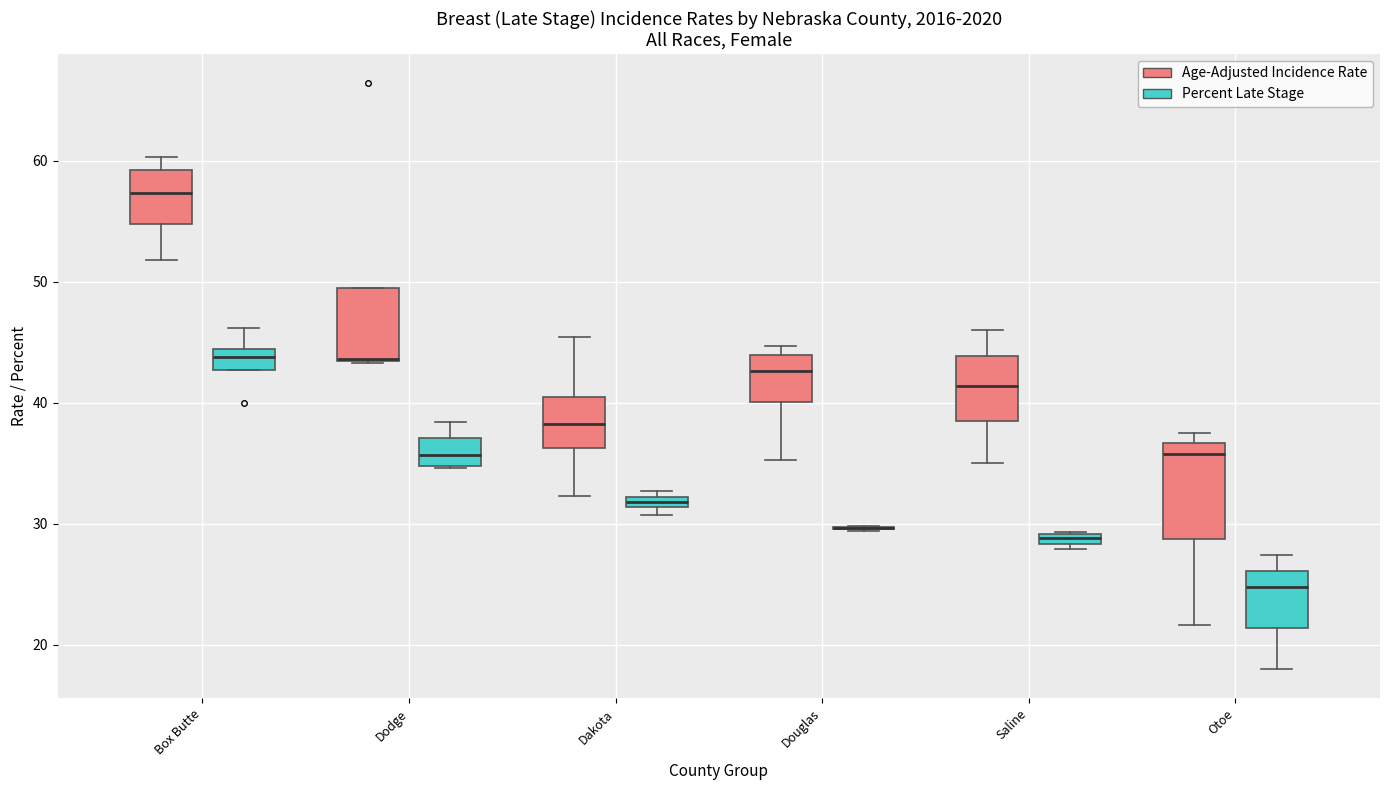

Comparing the boxes themselves (not the whiskers), which one is the tallest?

Otoe (Age-Adjusted Incidence Rate)